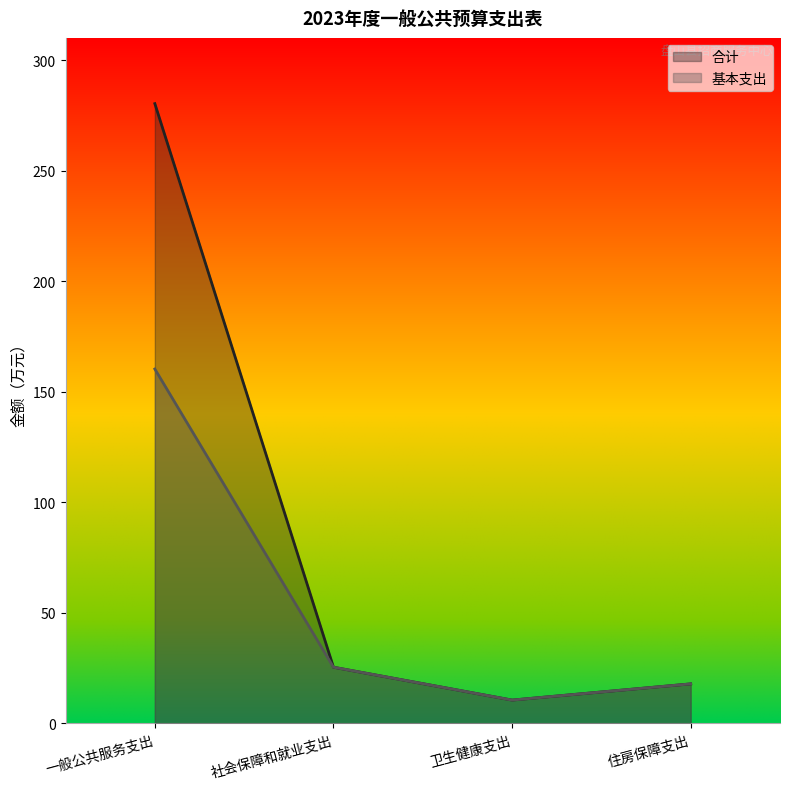

How many data points does each series have?

4